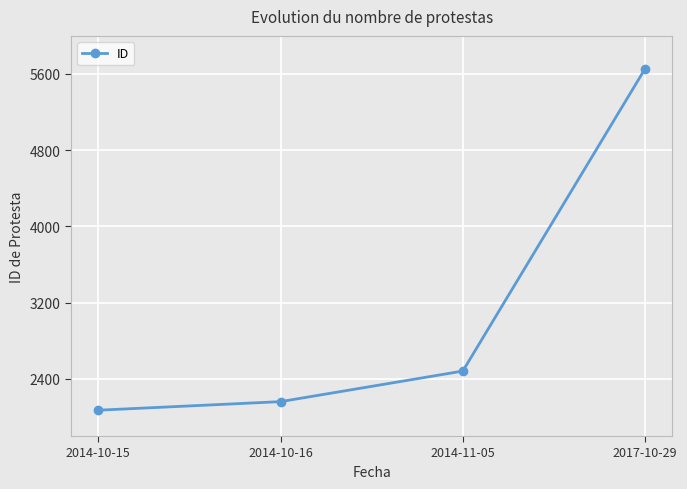

Where is the data nearest to the value 3863?

2014-11-05